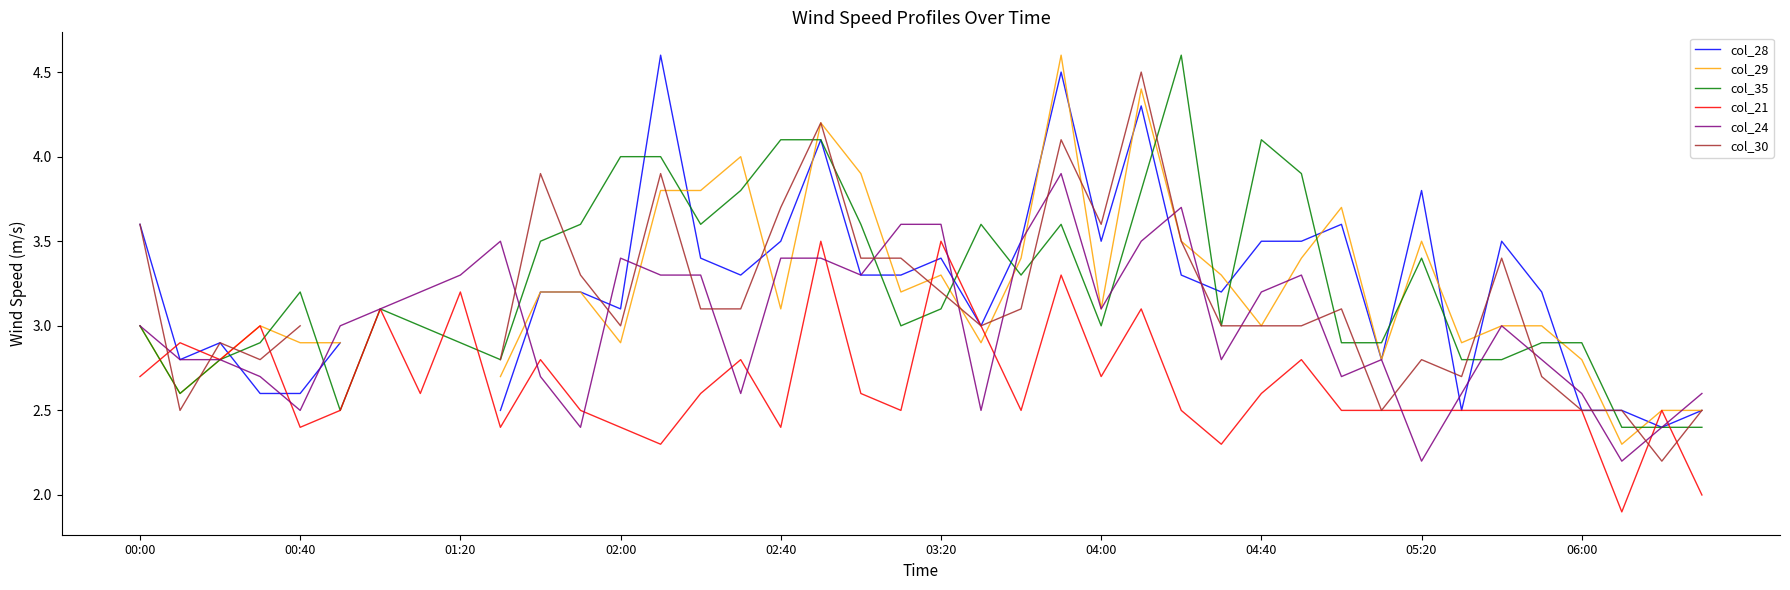

At which label does col_28 first exceed 3?

00:00